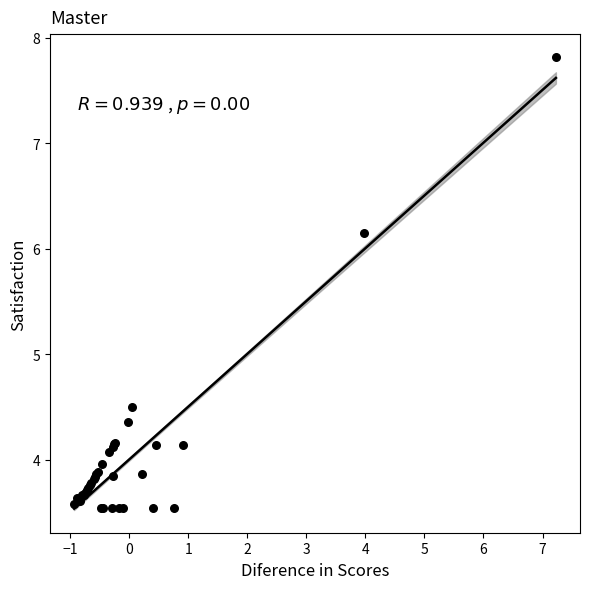

What Y value in the scatter plot is closest to 5?

4.5